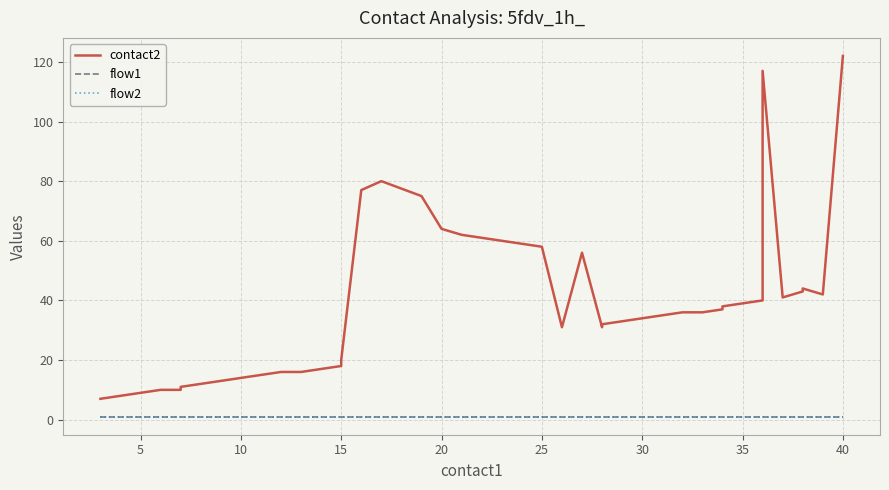

What is the value of the flow2 point at the 16th from the left?

1